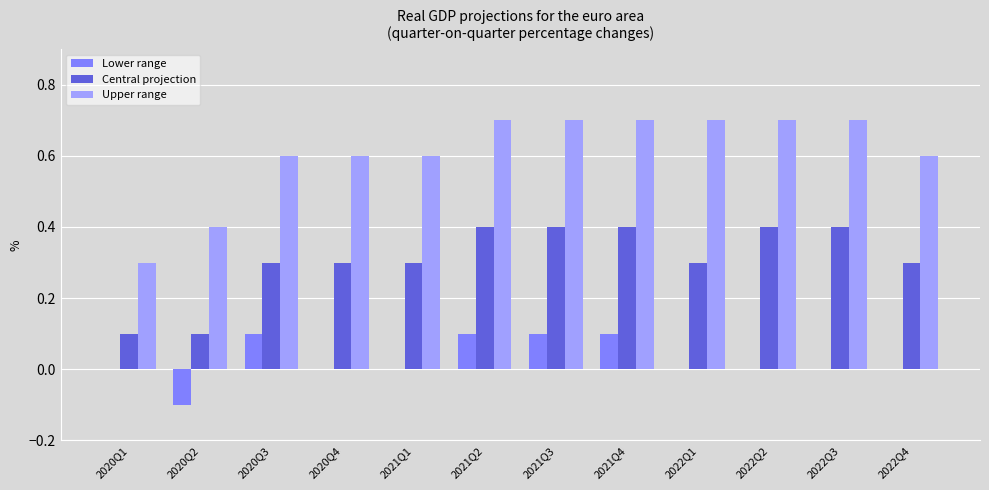

What is the sum of all Central projection values?

3.7